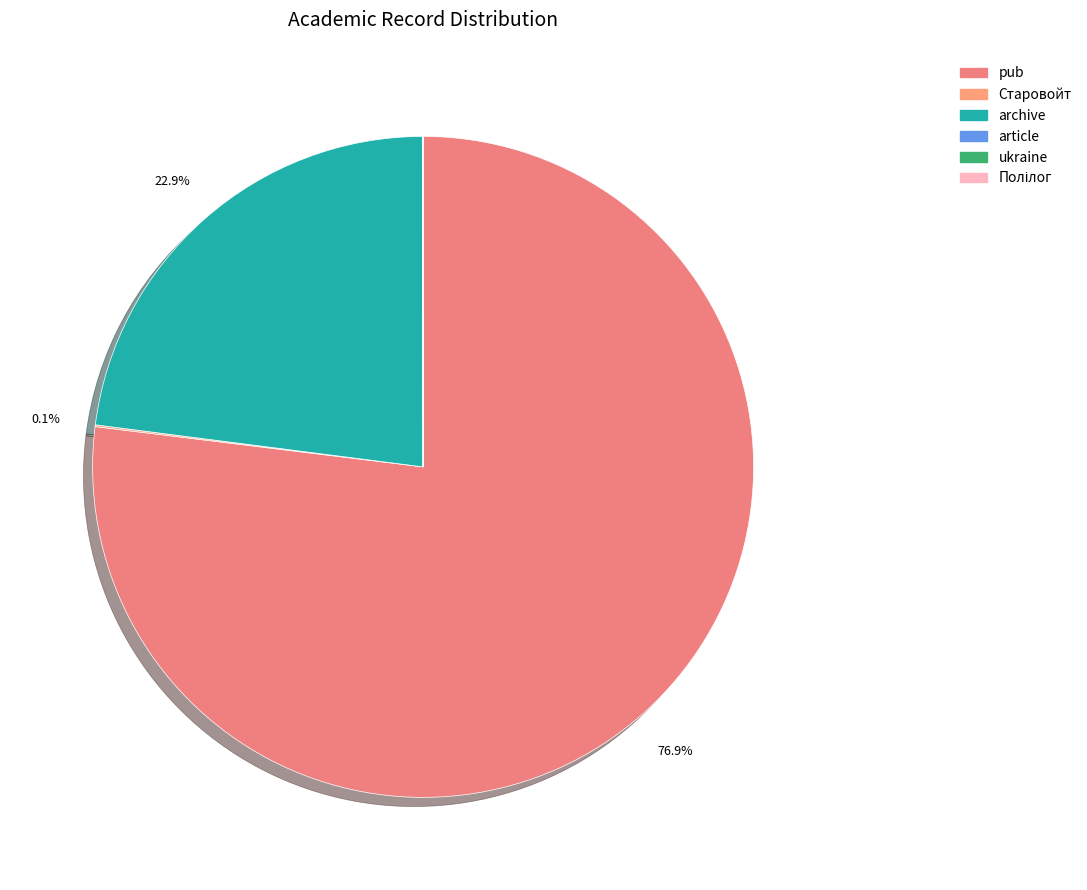

How many slices are in this pie chart?

6